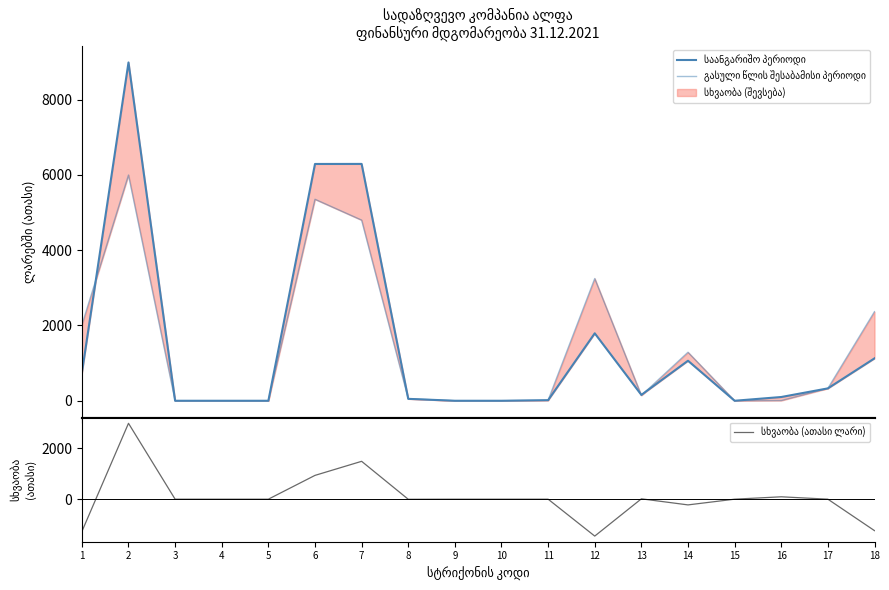

Reading left to right, transcribe all the data shown in this chart.

საანგარიშო პერიოდი: 736.0	8988.7	0.0	0.0	0.0	6291.4	6292.6	50.7	0.0	0.0	14.8	1792.0	155.7	1063.2	0.0	99.7	329.0	1126.3
გასული წლის შესაბამისი პერიოდი: 2012.0	5997.6	0.0	0.0	0.0	5353.2	4799.8	54.4	0.0	0.0	14.8	3247.0	141.5	1288.7	0.0	5.8	329.0	2366.9
სხვაობა (ათასი ლარი): -1276.0	2991.1	0.0	0.0	0.0	938.2	1492.8	-3.8	0.0	0.0	0.0	-1455.0	14.1	-225.5	0.0	93.9	0.0	-1240.6